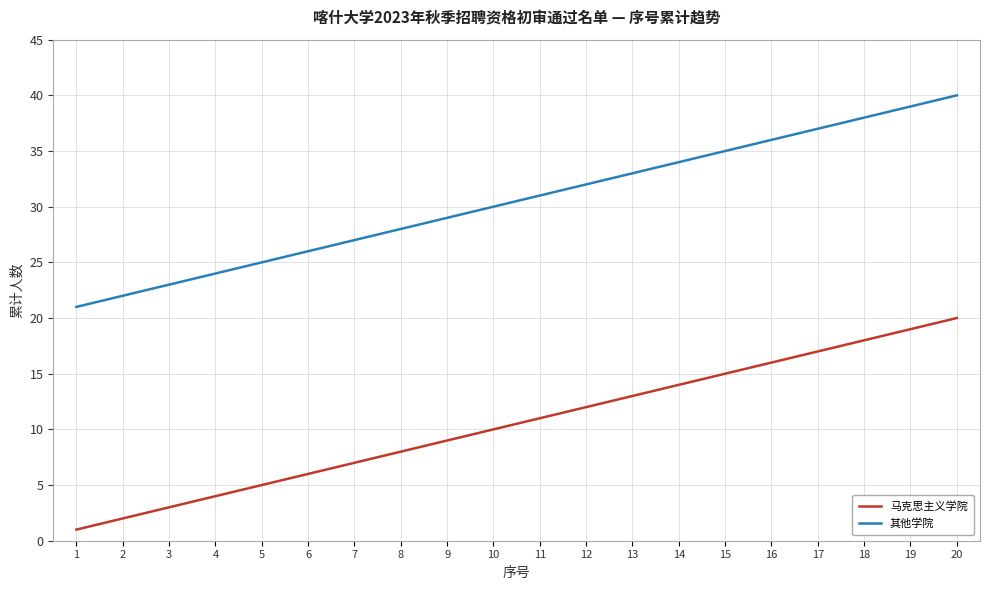

True or false: 马克思主义学院 has more than 1 interior local peaks.

False